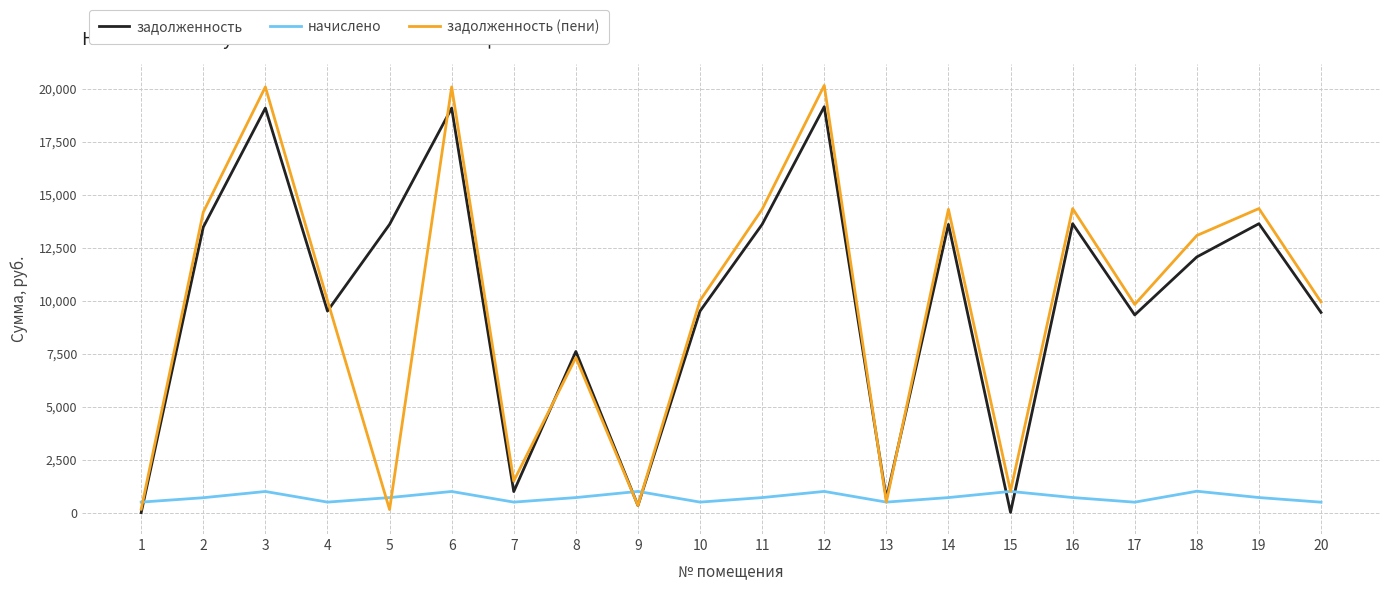

What is the greatest value displayed?

20169.2